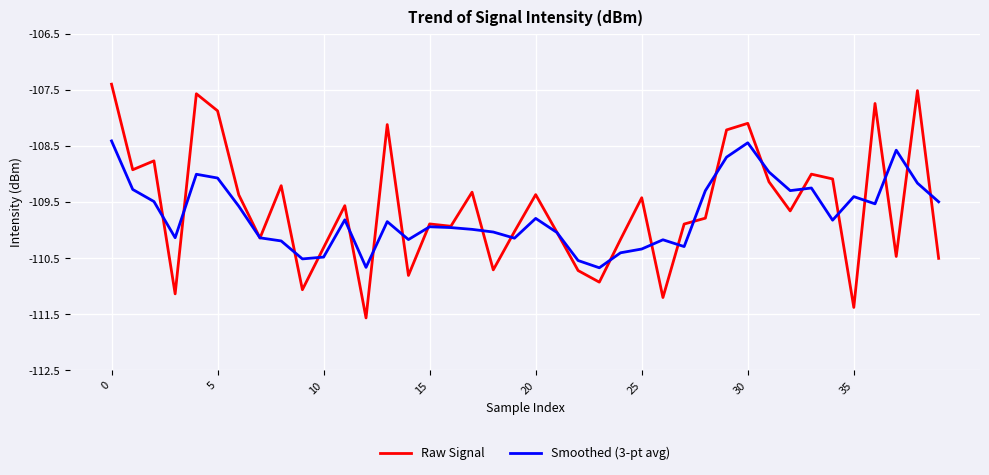

Rank the series by their maximum value, from highest to lowest.

Raw Signal, Smoothed (3-pt avg)